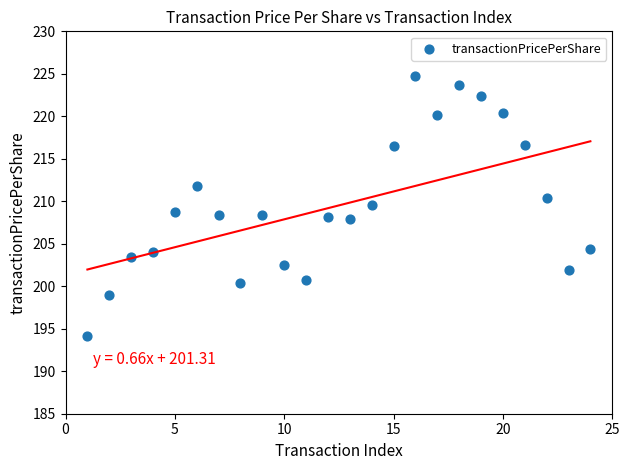

What is the range of Y values (max minus min)?

30.5